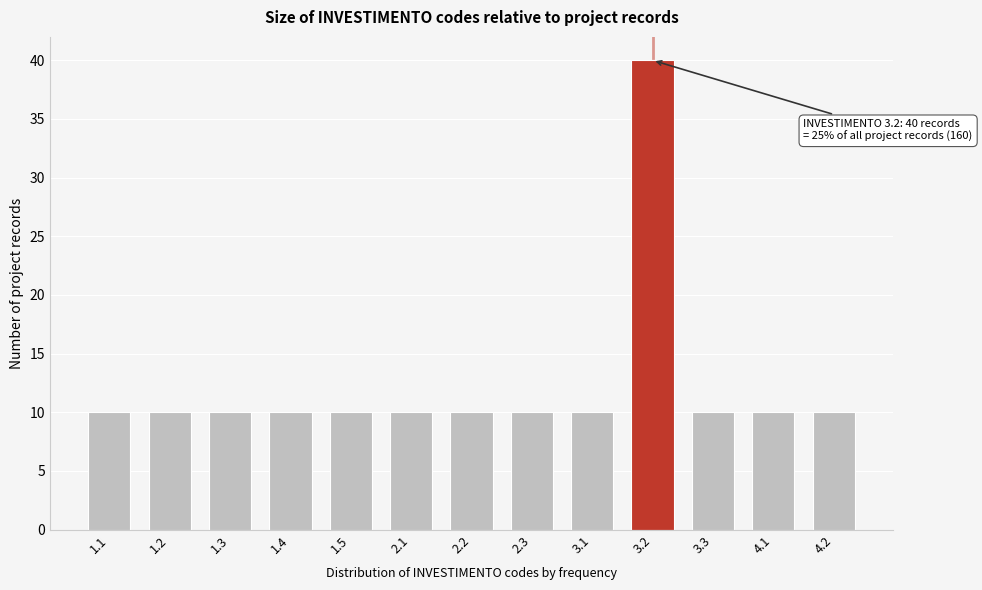

Reading left to right, transcribe all the data shown in this chart.

1.1=10	1.2=10	1.3=10	1.4=10	1.5=10	2.1=10	2.2=10	2.3=10	3.1=10	3.2=40	3.3=10	4.1=10	4.2=10